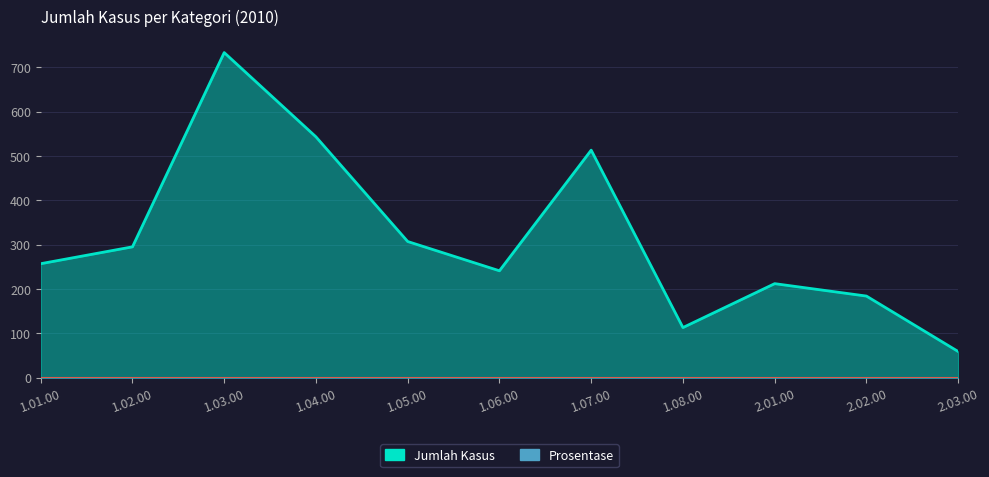

List the labels in order of value, smallest first.

2.03.00, 1.08.00, 2.02.00, 2.01.00, 1.06.00, 1.01.00, 1.02.00, 1.05.00, 1.07.00, 1.04.00, 1.03.00